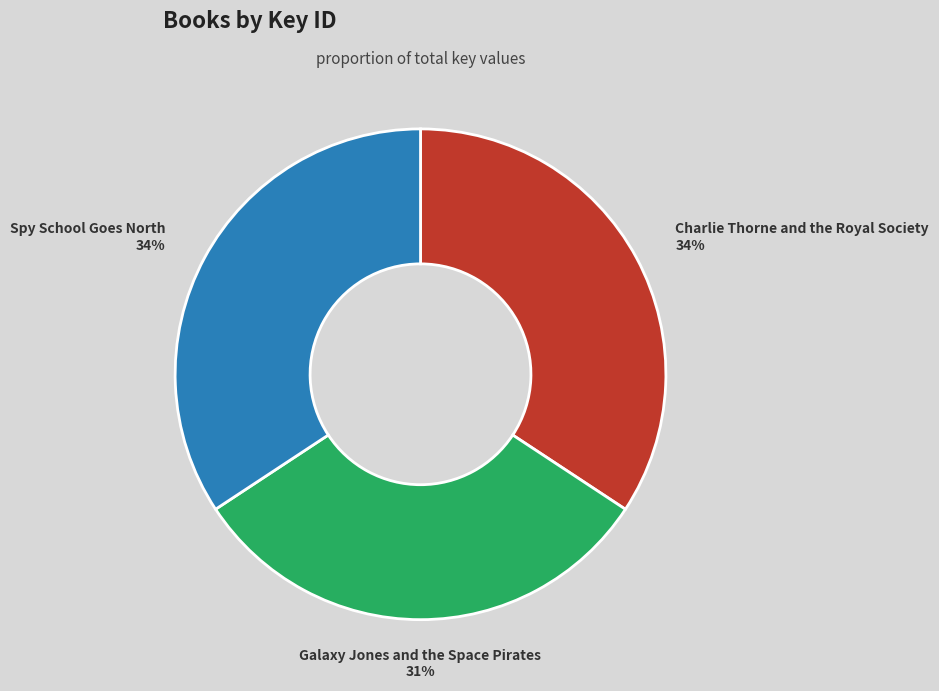

The Spy School Goes North slice represents 34% of the pie. True or false?

True